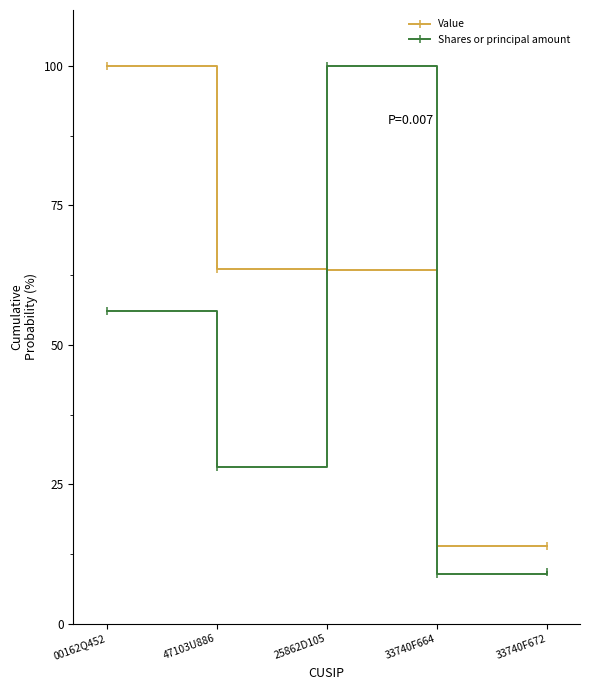

Which series has the largest total across all categories?

Value